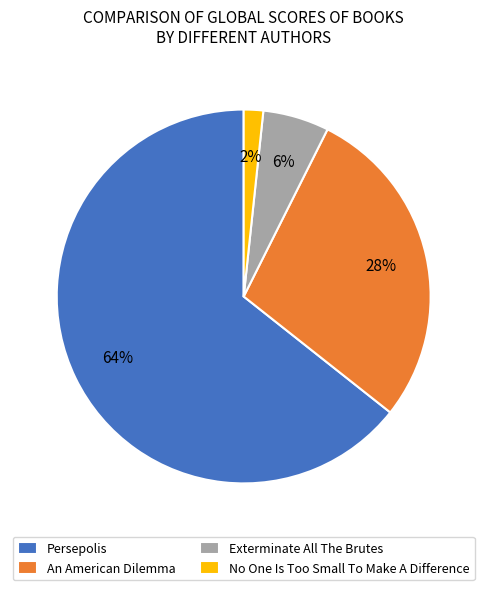

To the nearest percent, what portion does No One Is Too Small To Make A Difference represent?

2%